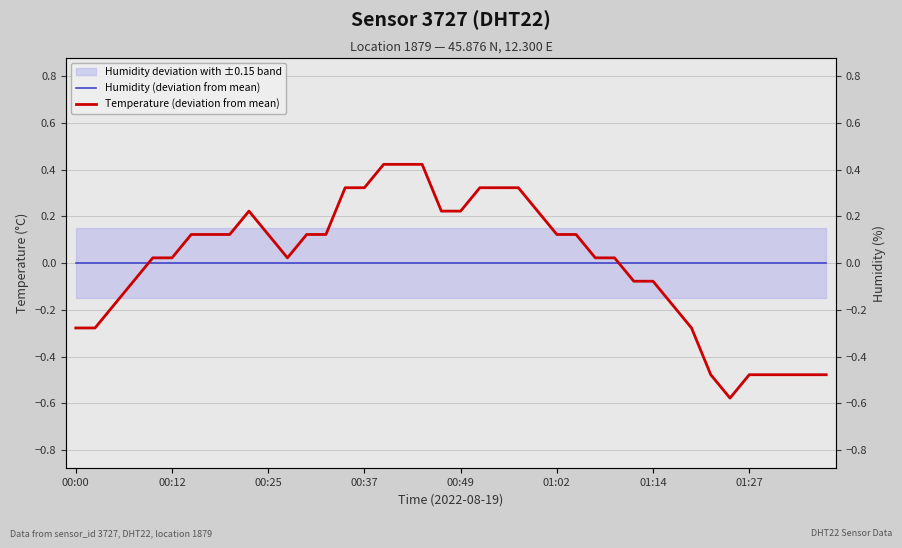

Is it true that Humidity (deviation from mean) equals 0.0 at 9?

True